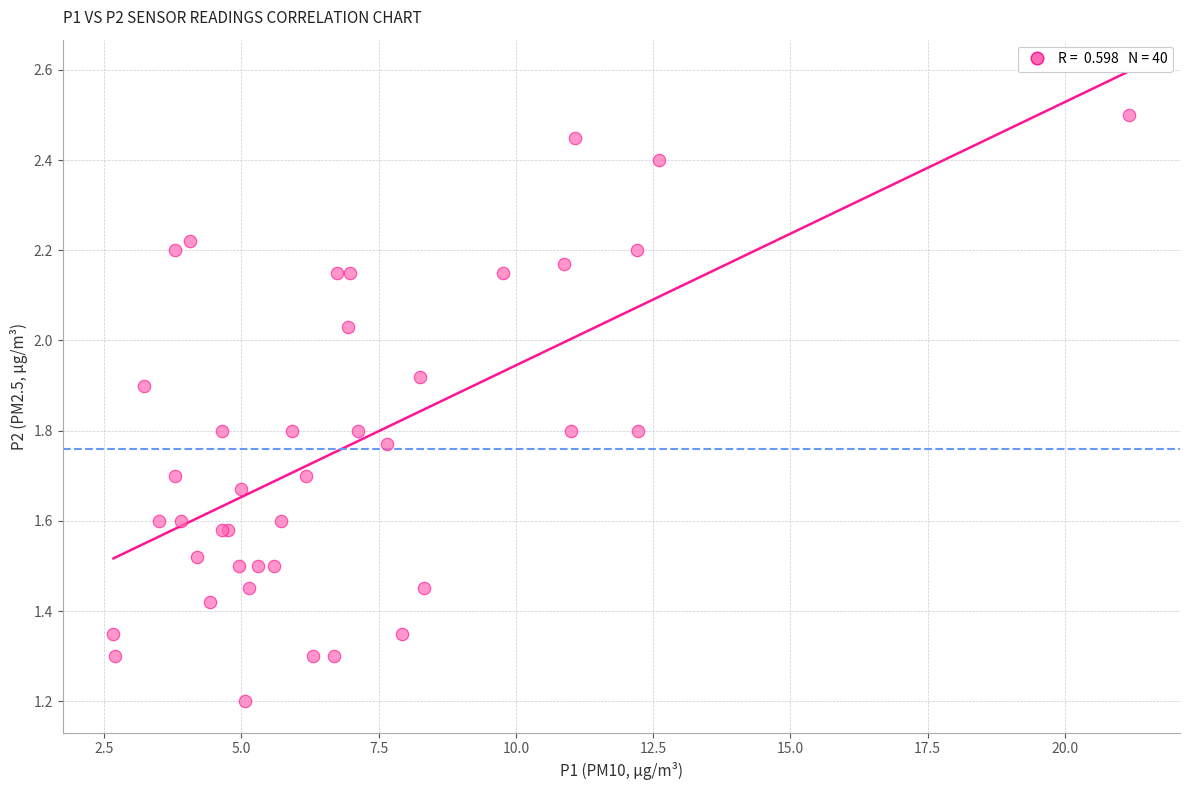

What Y value in the scatter plot is closest to 1?

1.2